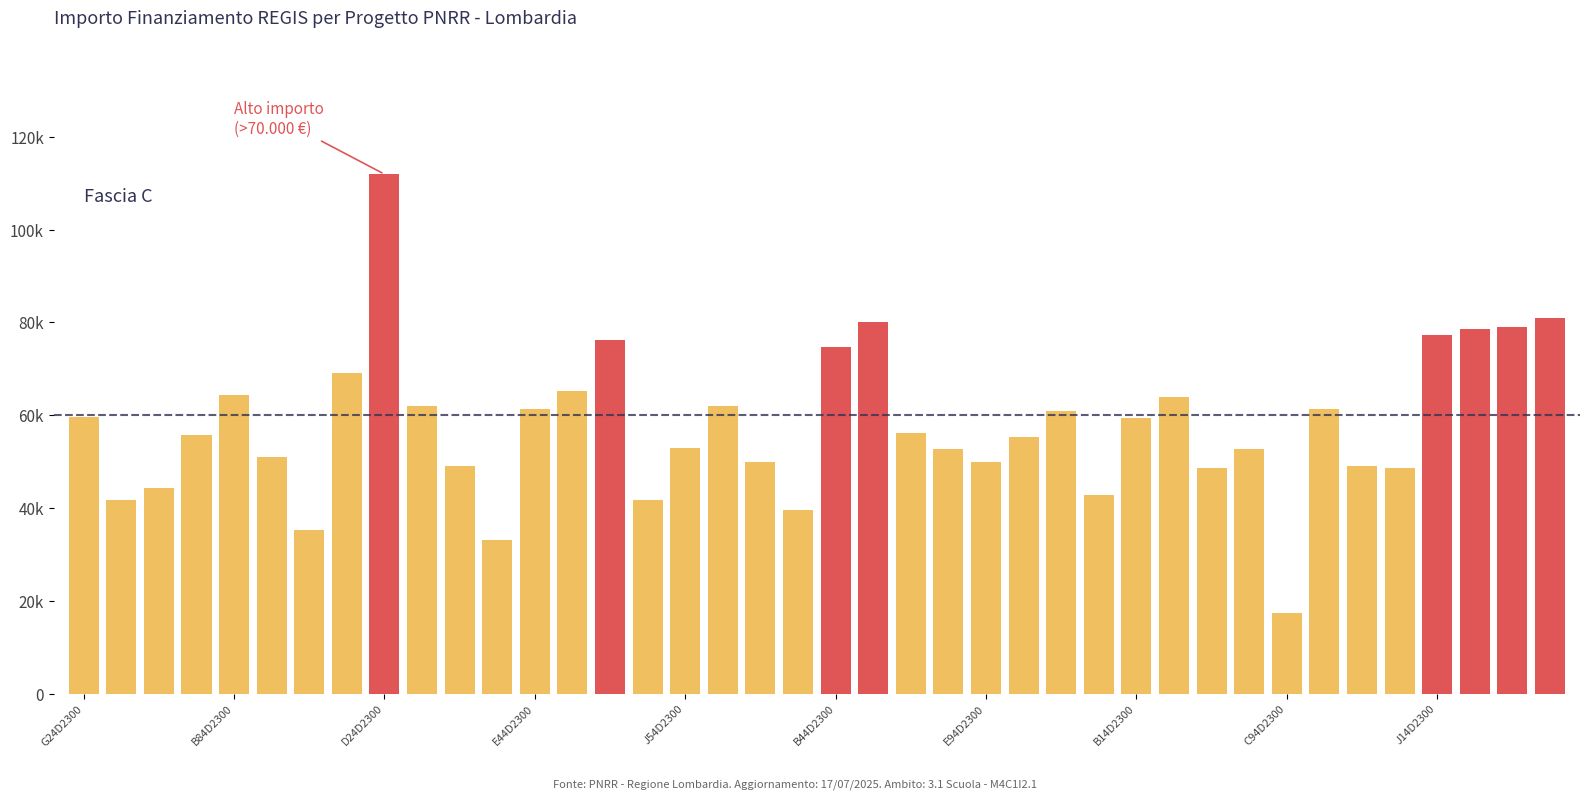

What is the difference between the maximum and minimum values?

94665.7